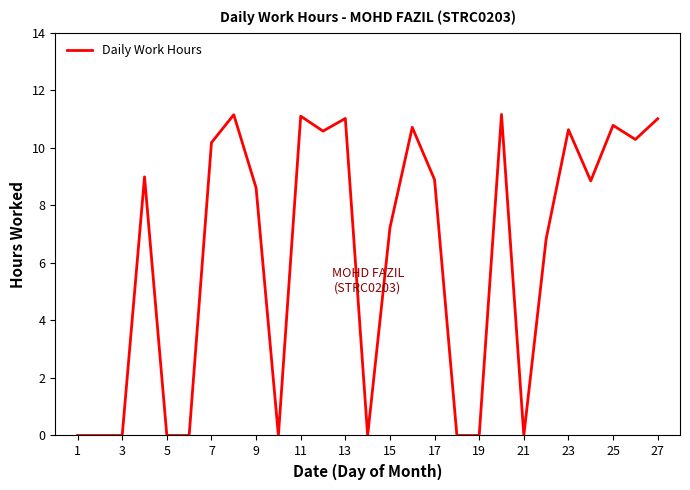

What is the greatest value displayed?

11.2